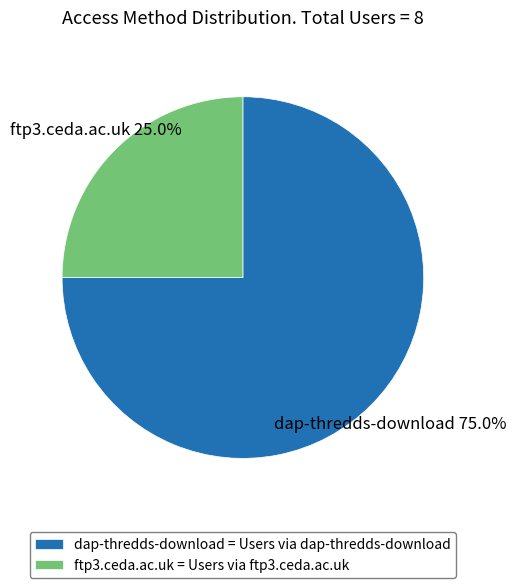

To the nearest percent, what is the average slice percentage?

50%